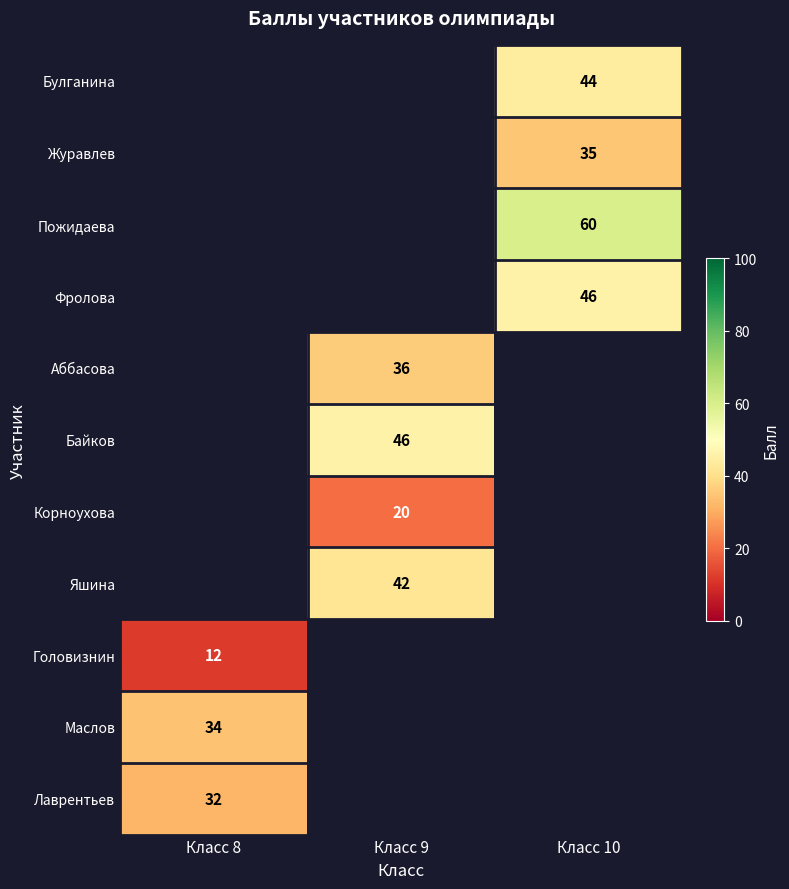

True or false: Яшина has a value of 42 at Класс 9.

True